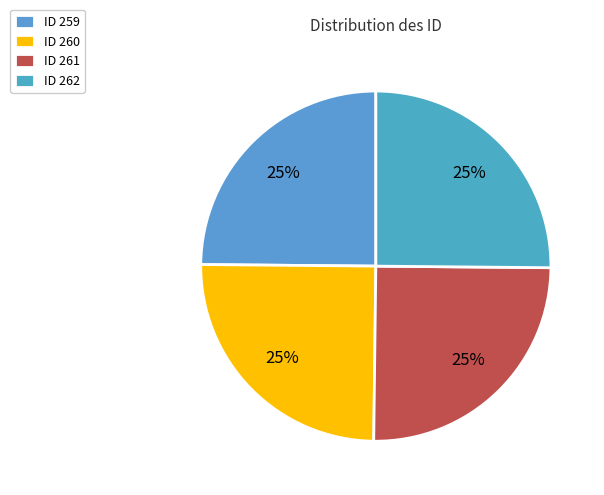

To the nearest percent, what portion does ID 261 represent?

25%